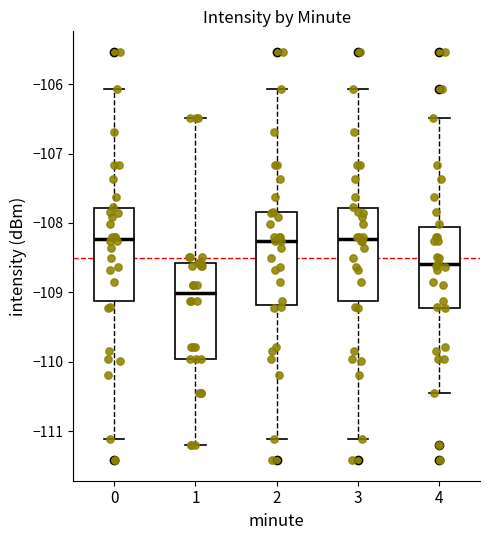

Reading left to right, read every box against the y-axis: the position of its median line, the range the box covers, and the ends of its whiskers. The values are not printed on the chart, so give them approximately, as read against the axis.

0: median -108.2, box -109.1 to -107.8, whiskers -111.1 to -106.1
1: median -109.0, box -110.0 to -108.6, whiskers -111.2 to -106.5
2: median -108.3, box -109.2 to -107.8, whiskers -111.1 to -106.1
3: median -108.2, box -109.1 to -107.8, whiskers -111.1 to -106.1
4: median -108.6, box -109.2 to -108.1, whiskers -110.4 to -106.5